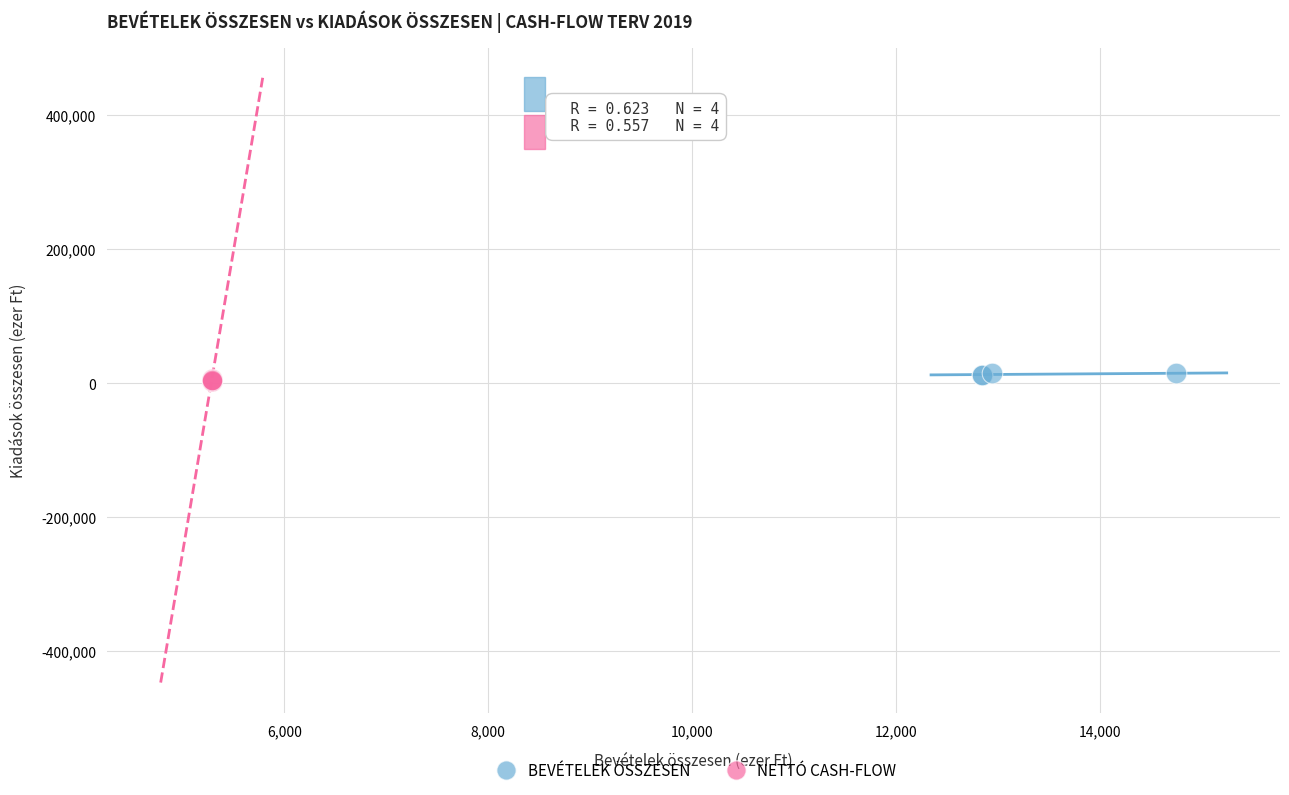

Which series has the widest spread of Y values?

BEVÉTELEK ÖSSZESEN